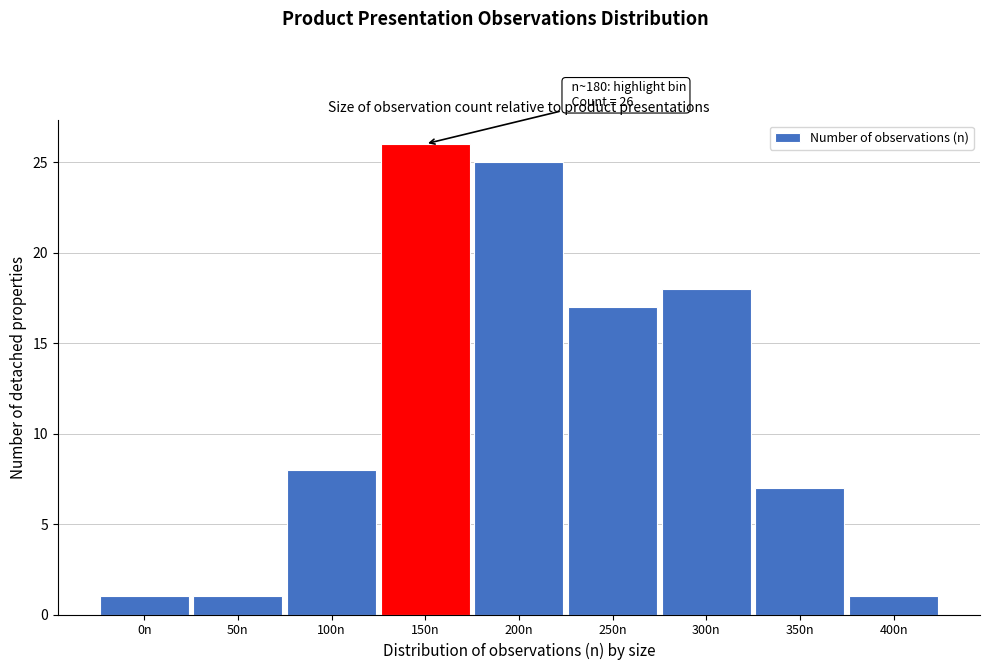

Reading left to right, what are all the values shown in this chart?

0n=1	50n=1	100n=8	150n=26	200n=25	250n=17	300n=18	350n=7	400n=1